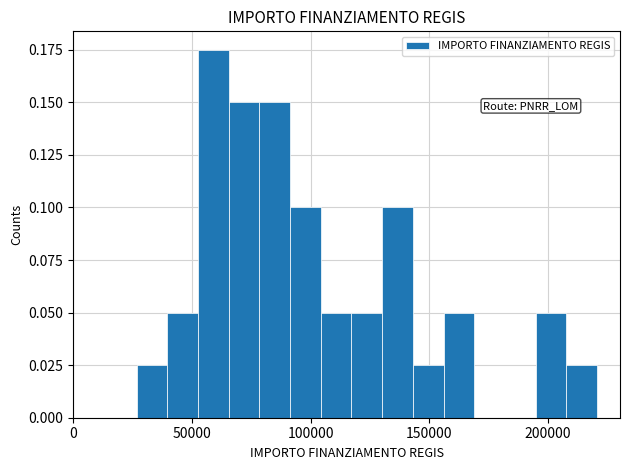

Read against the x-axis, roughly where is the centre of the tallest bar?

60000